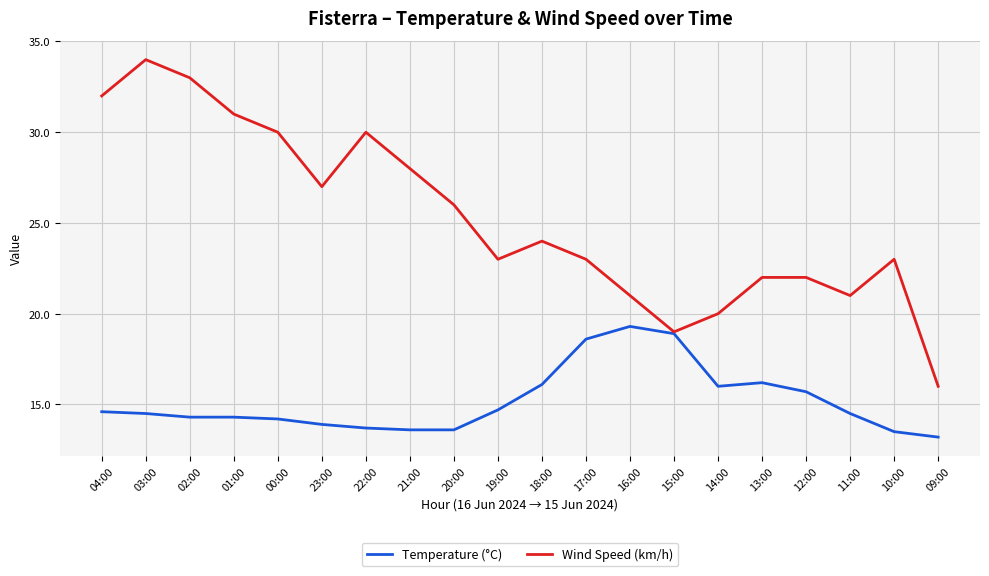

What is the total value across all series at 09:00?

29.2